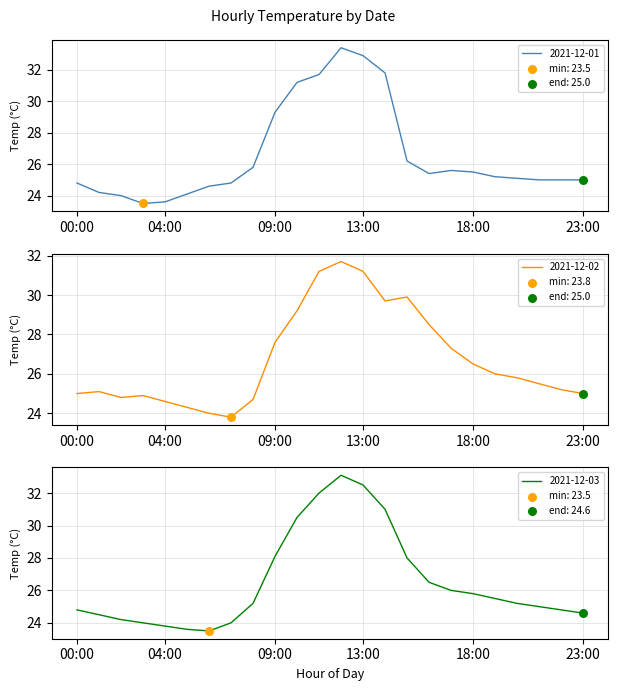

What is the total value across all series at 03:00?

72.4